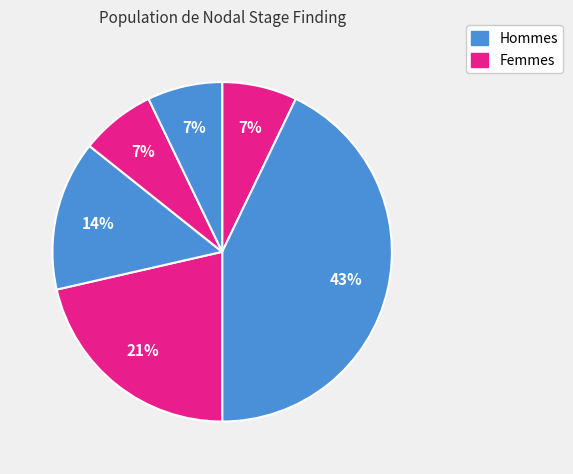

Count the number of slices in the pie.

6